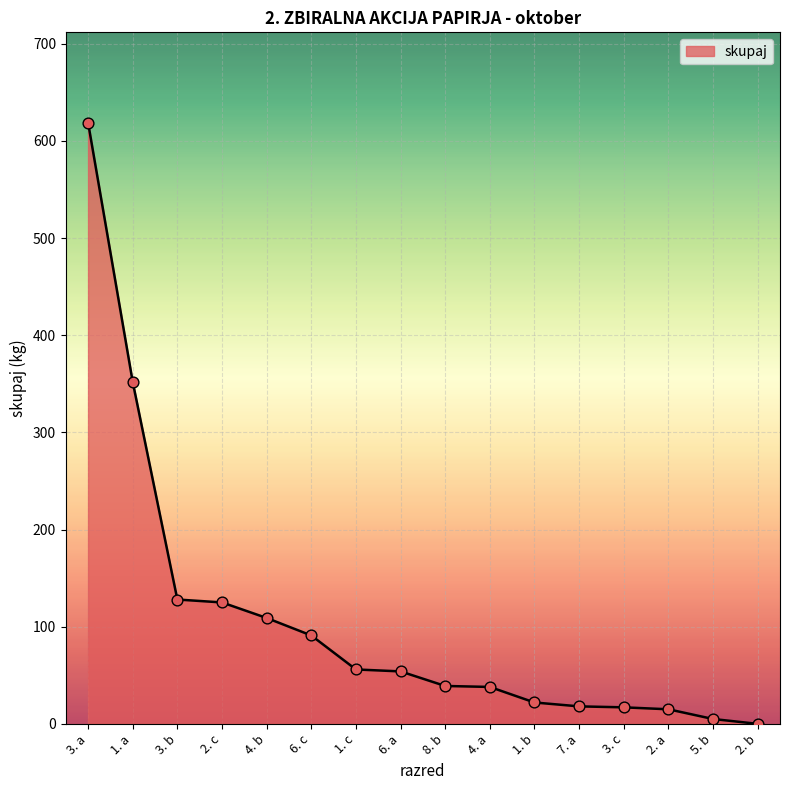

Between 6. c and 5. b, which is larger?

6. c